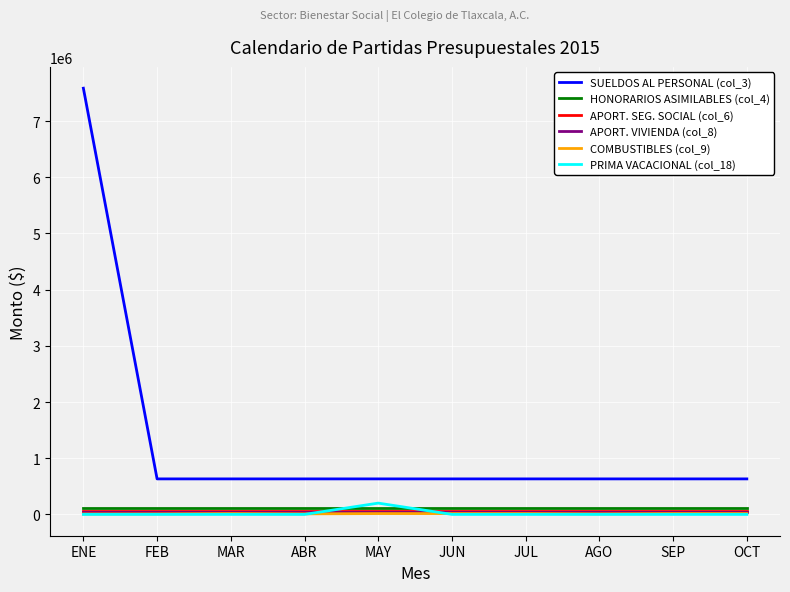

True or false: APORT. SEG. SOCIAL (col_6) and APORT. VIVIENDA (col_8) cross at least once.

False